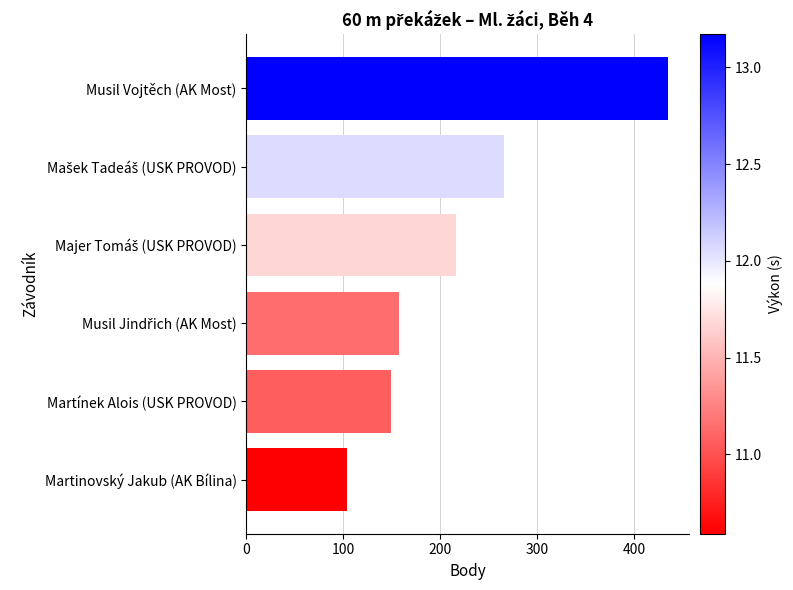

What is the greatest value displayed?

435